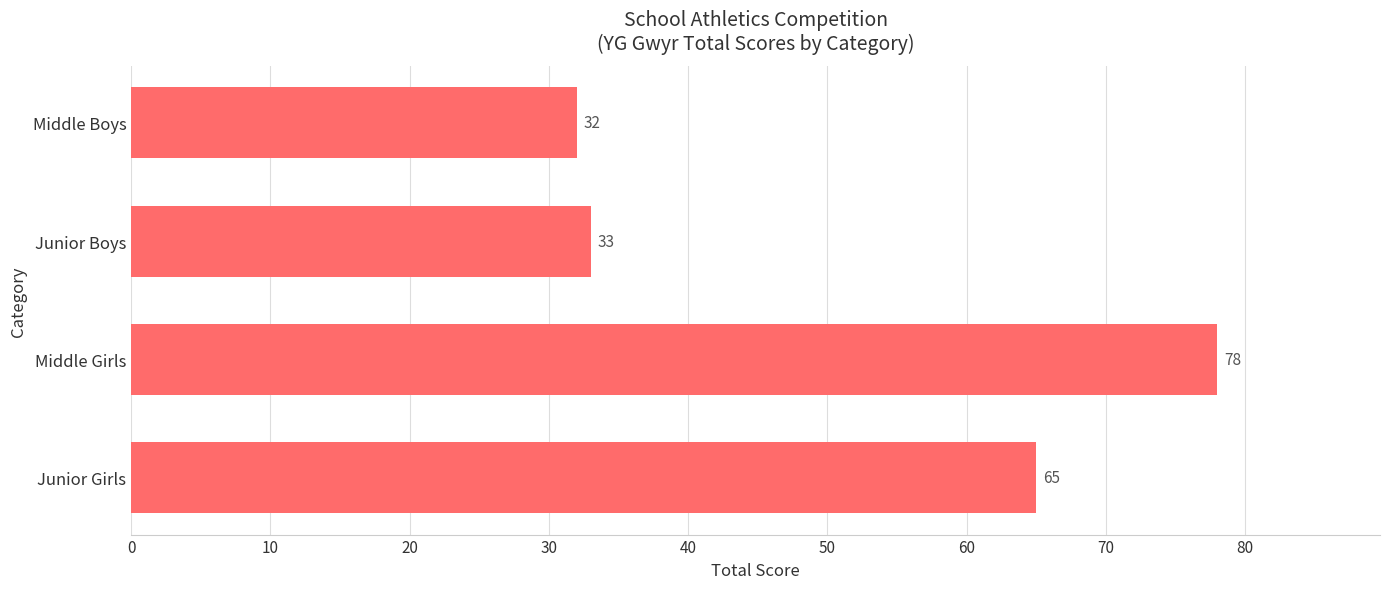

Reading top to bottom, transcribe all the data shown in this chart.

Middle Boys=32	Junior Boys=33	Middle Girls=78	Junior Girls=65